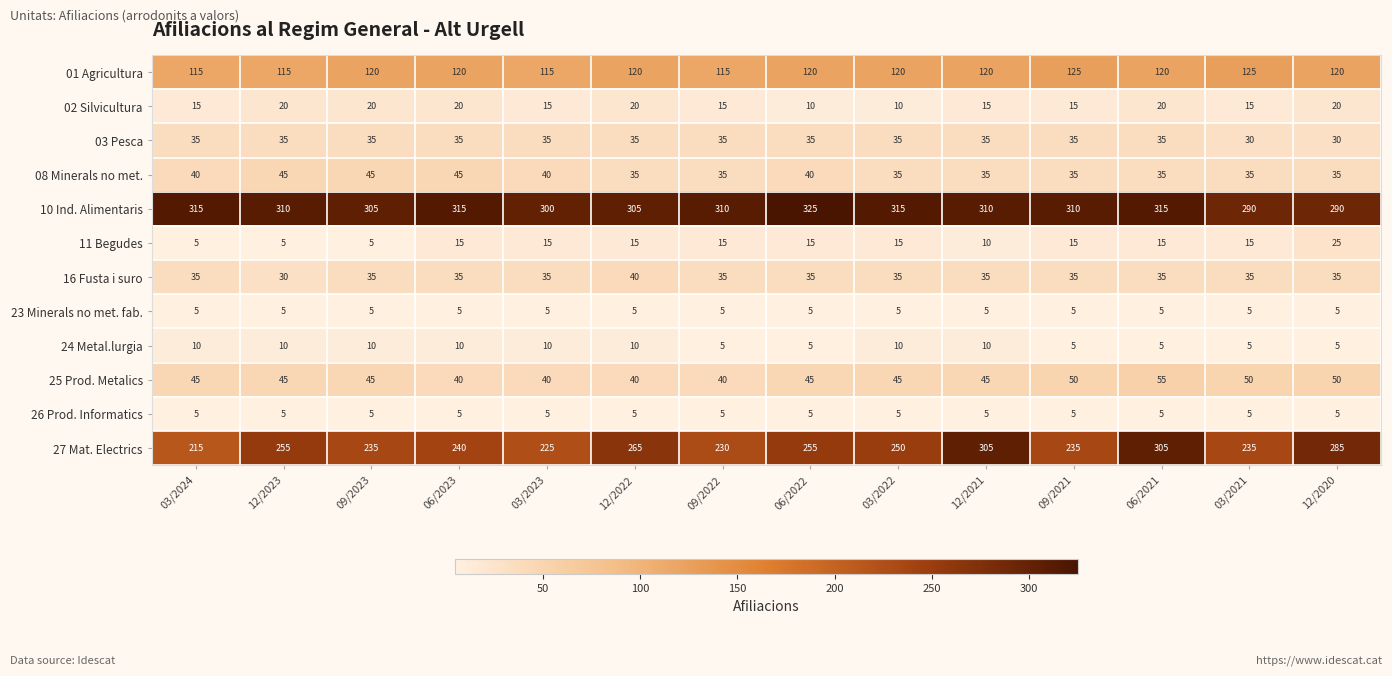

What is the greatest value displayed?

325